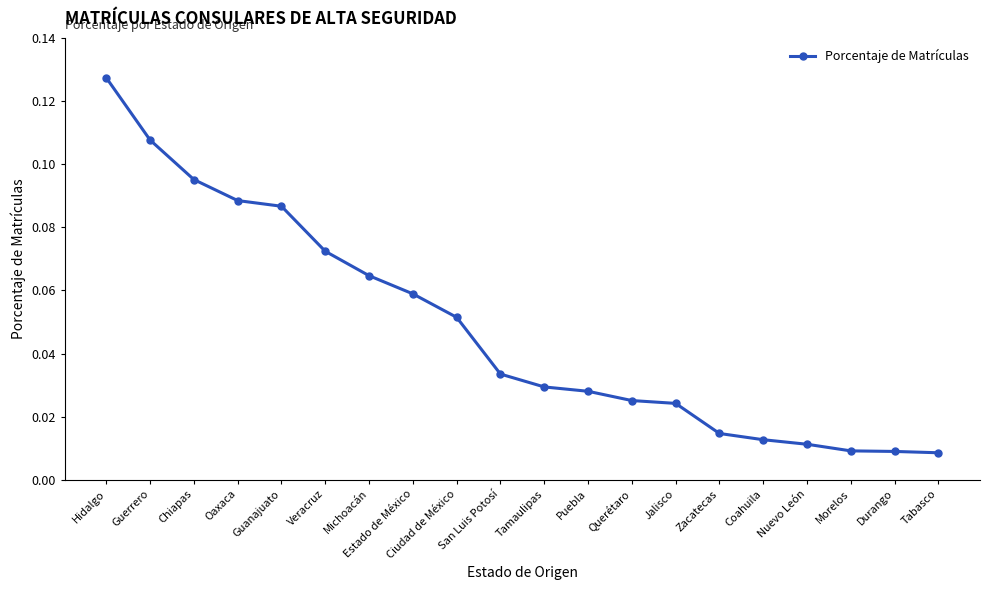

Is it true that the value at Hidalgo is 0.2?

False